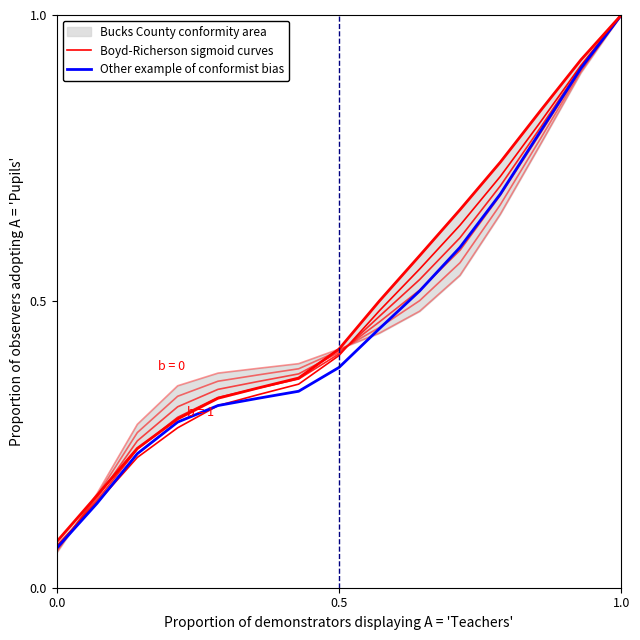

Does the chart display data point markers on the line(s)?

No